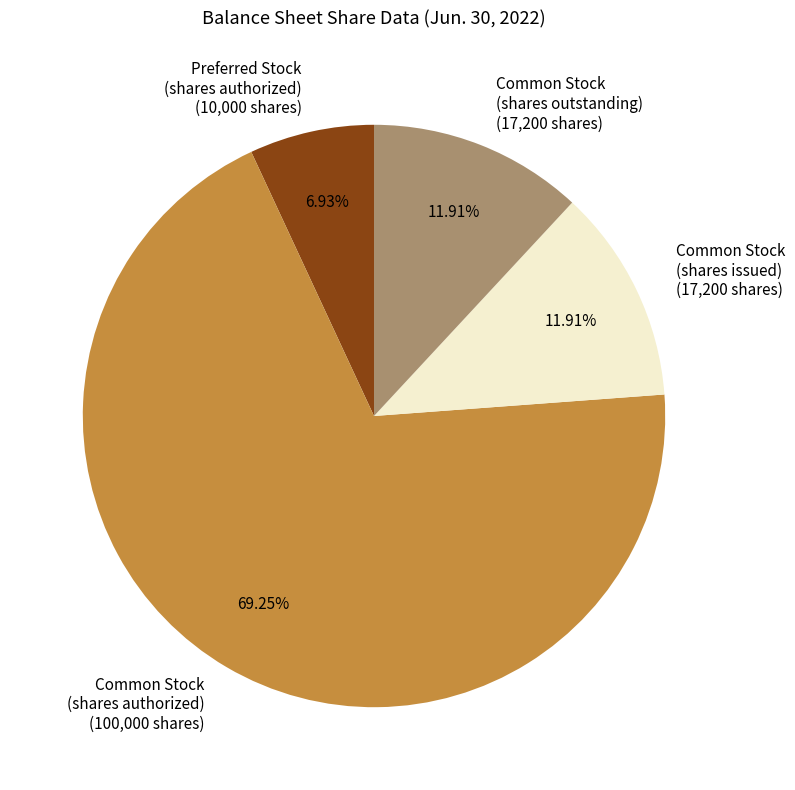

Which slice is the smallest?

Preferred Stock (shares authorized)